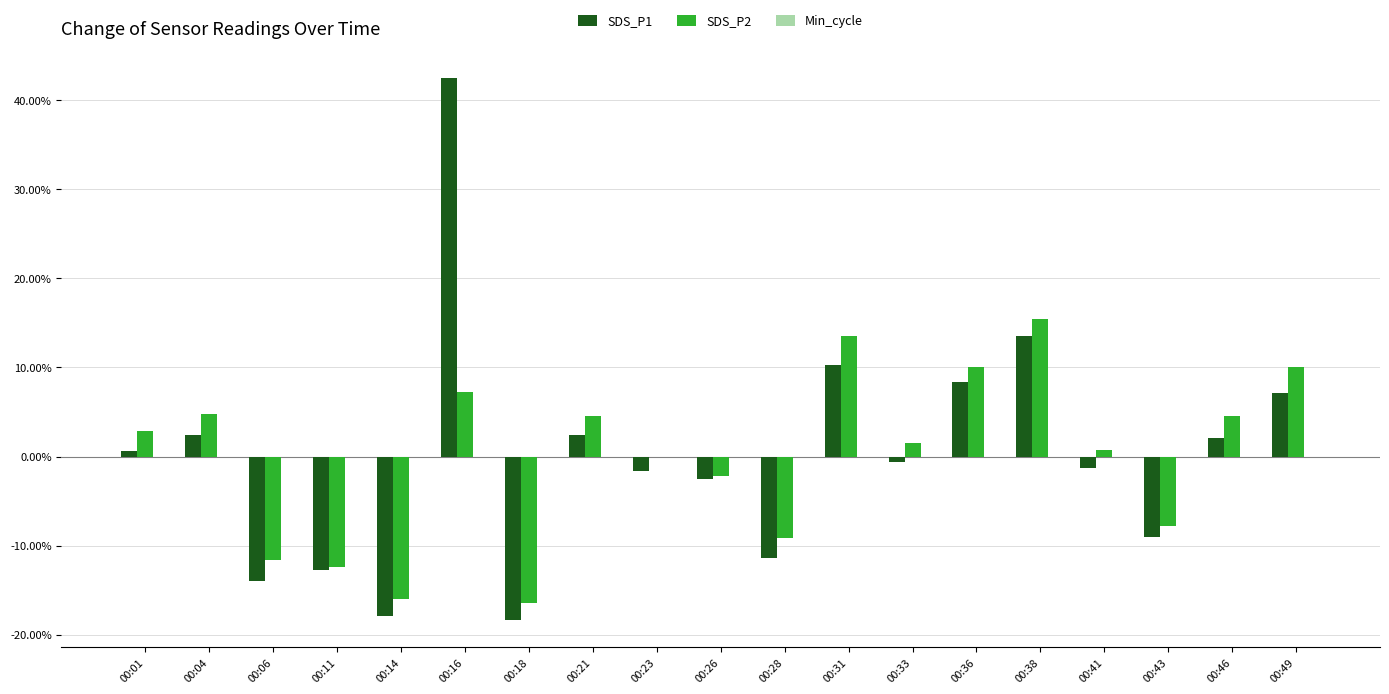

Is it true that SDS_P1 equals -1.3 at 00:41?

True